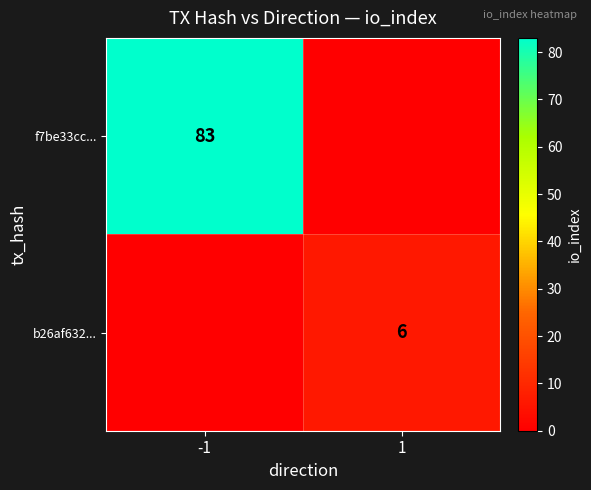

Is it true that f7be33cc... equals 83 at -1?

True